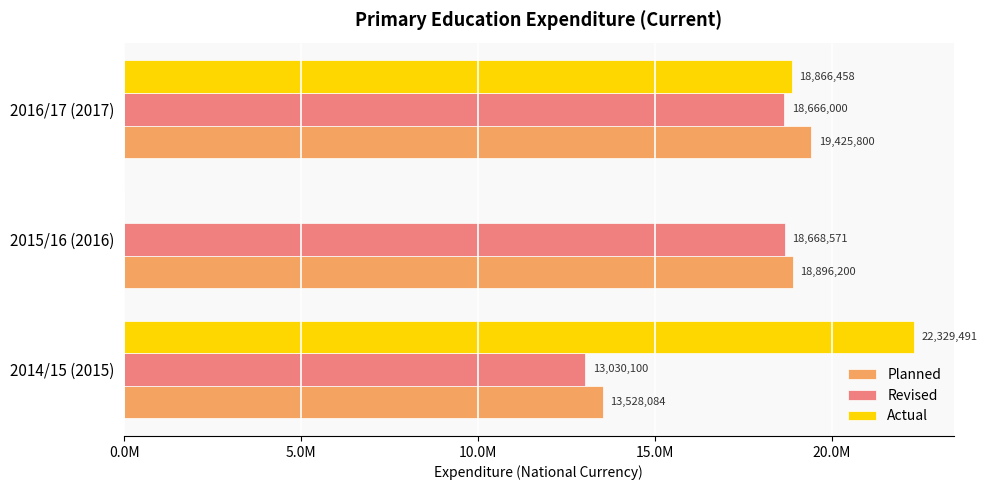

At which category does the chart reach its peak across all series?

2014/15 (2015)